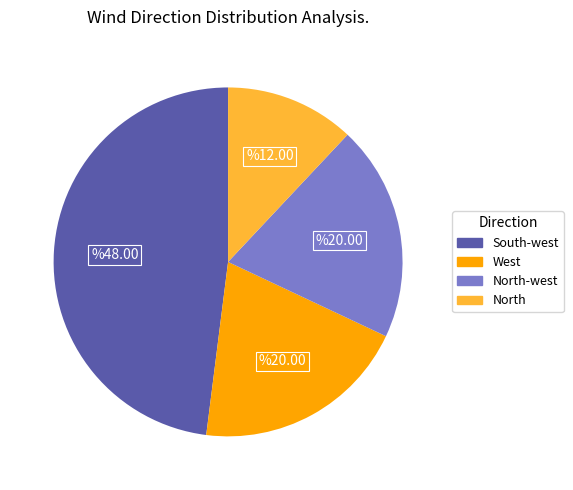

Which category has the smallest portion of the pie?

North